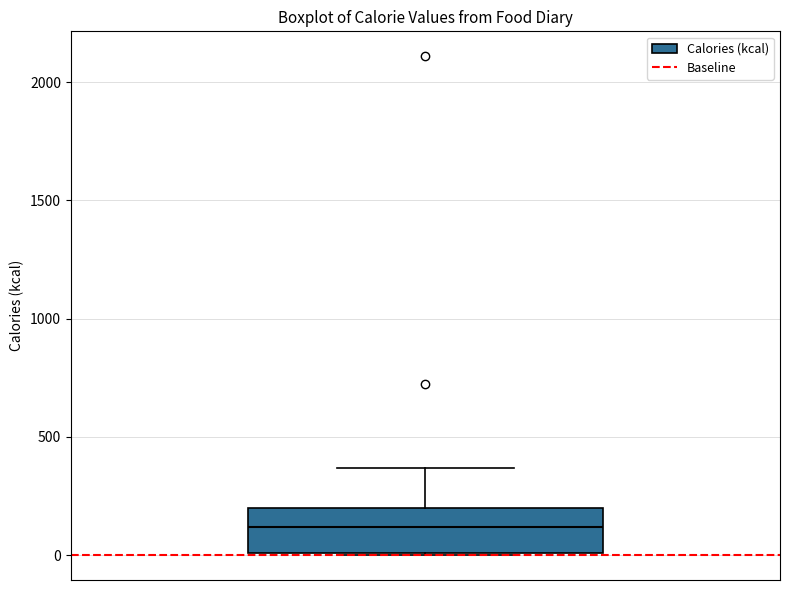

Read this box plot against the y-axis: the position of the median line, the range covered by the box, and the ends of both whiskers. The values are not printed on the chart, so give them approximately, as read against the axis.

median 100, box 0 to 200, whiskers 0 to 350